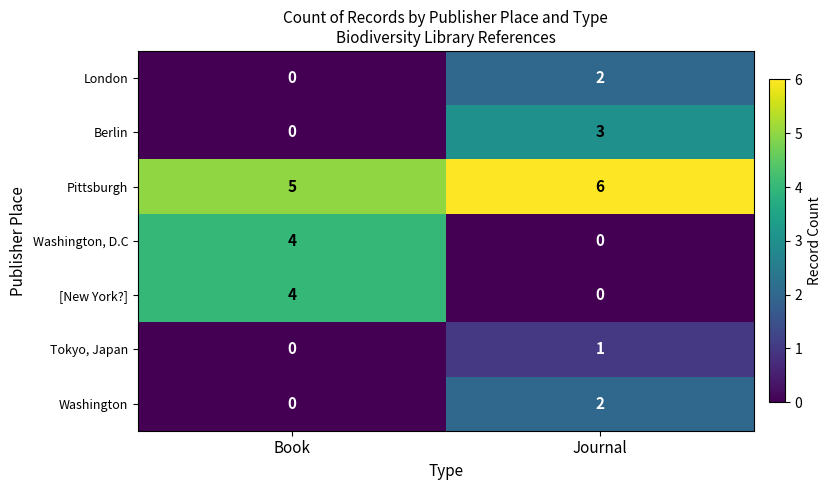

Reading right to left, list all the values displayed in this chart.

London: Journal=2	Book=0
Berlin: Journal=3	Book=0
Pittsburgh: Journal=6	Book=5
Washington, D.C: Journal=0	Book=4
[New York?]: Journal=0	Book=4
Tokyo, Japan: Journal=1	Book=0
Washington: Journal=2	Book=0